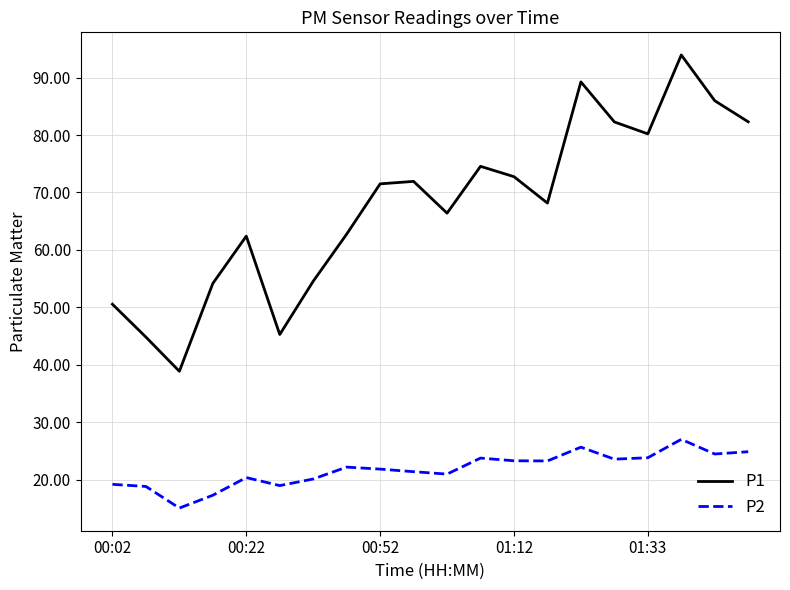

What is the greatest value displayed?

93.9